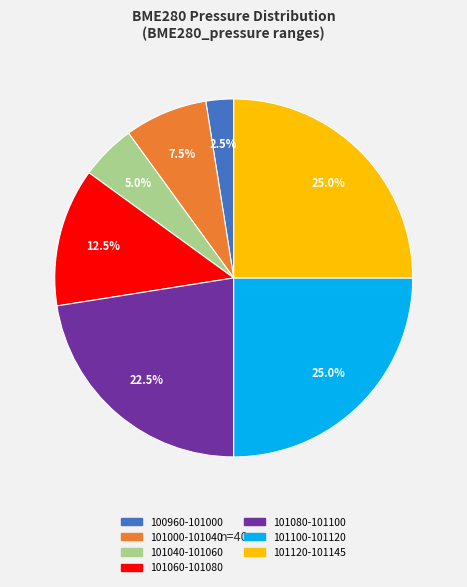

Does any single category account for the majority?

No